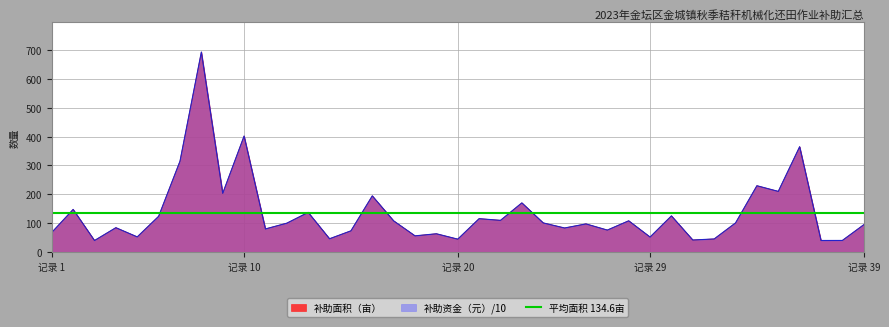

Reading right to left, transcribe all the data shown in this chart.

补助面积（亩）: 94.8	40.5	40.3	365.1	210.4	229.9	101.1	45.6	42.0	125.5	52.3	108.5	76.4	97.7	83.6	101.2	170.6	110.0	115.9	45.0	63.6	56.4	108.2	194.9	73.7	46.3	137.6	100.3	80.3	401.9	203.7	692.9	314.8	124.0	52.8	84.7	40.2	147.9	68.3
补助资金（元）/10: 94.8	40.5	40.3	365.1	210.4	229.9	101.1	45.6	42.0	125.5	52.3	108.5	76.4	97.7	83.6	101.2	170.6	110.0	115.9	45.0	63.6	56.4	108.2	194.9	73.7	46.3	137.6	100.3	80.3	401.9	203.7	692.9	314.8	124.0	52.8	84.7	40.2	147.9	68.3